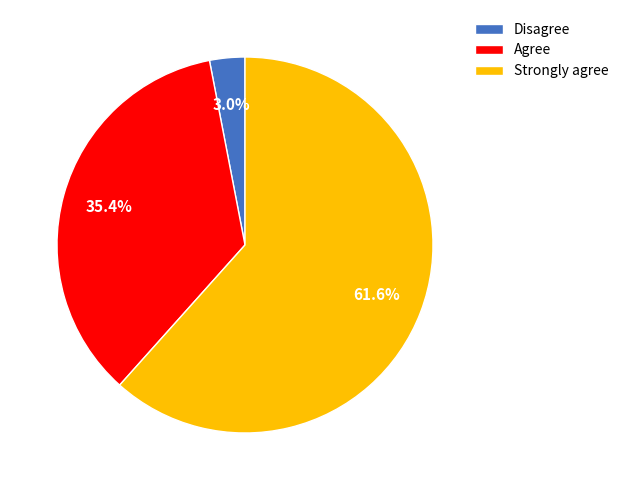

Approximately how many times larger is the value at Disagree compared to Agree?

0.1